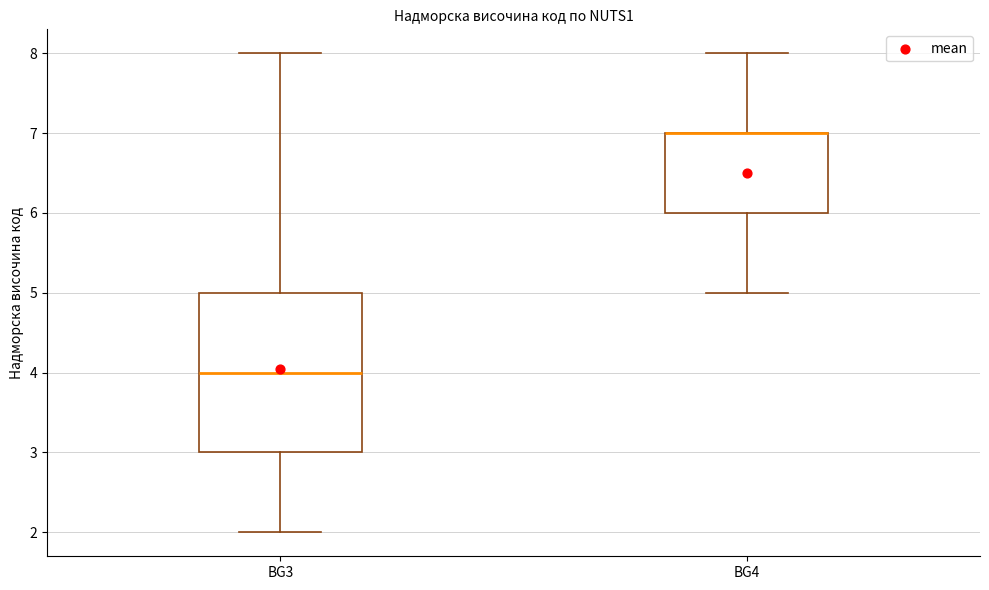

Reading left to right, transcribe this box plot: for each box, give where its median line is, the range the box spans, and where its two whiskers end, as read against the y-axis. The values are not printed on the chart, so give them approximately, as read against the axis.

BG3: median 4, box 3 to 5, whiskers 2 to 8
BG4: median 7 (drawn on the box's upper edge), box 6 to 7, whiskers 5 to 8